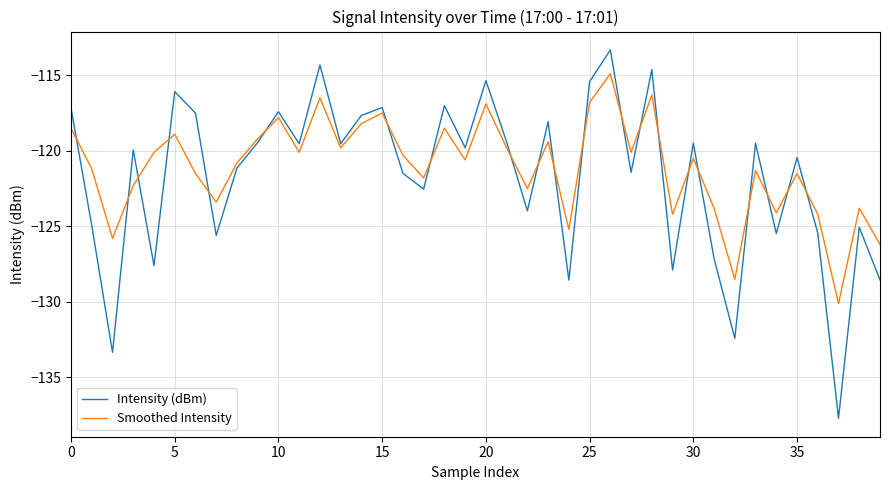

What is the lowest value of the Intensity (dBm) series?

-137.7